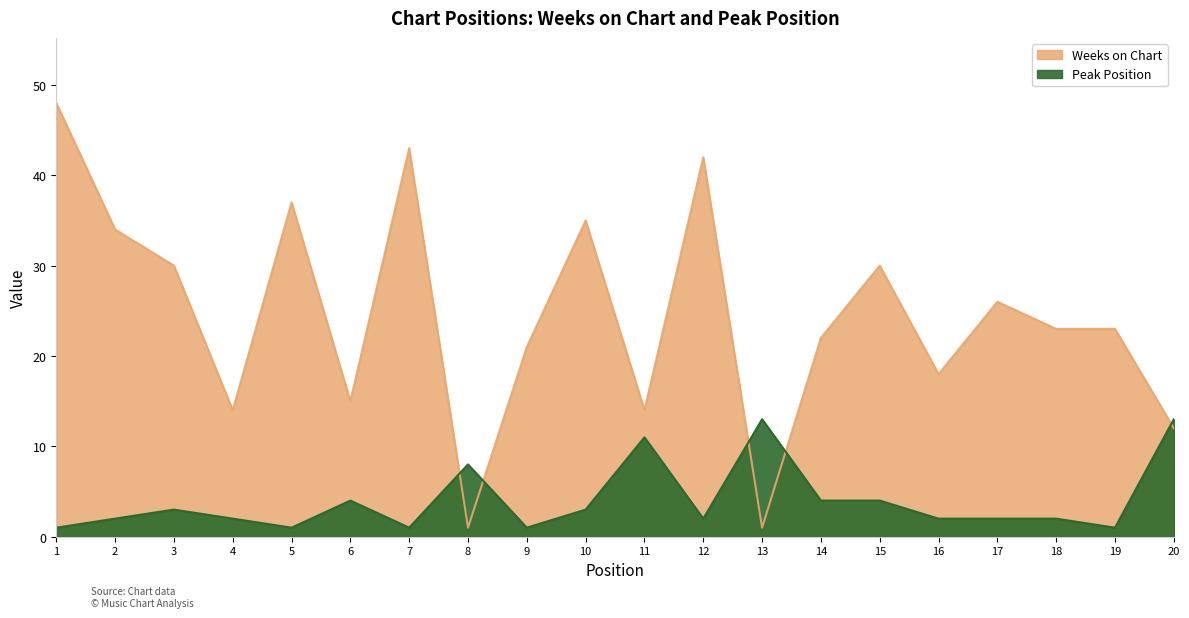

What is the value of the Weeks on Chart point at the 8th from the left?

1